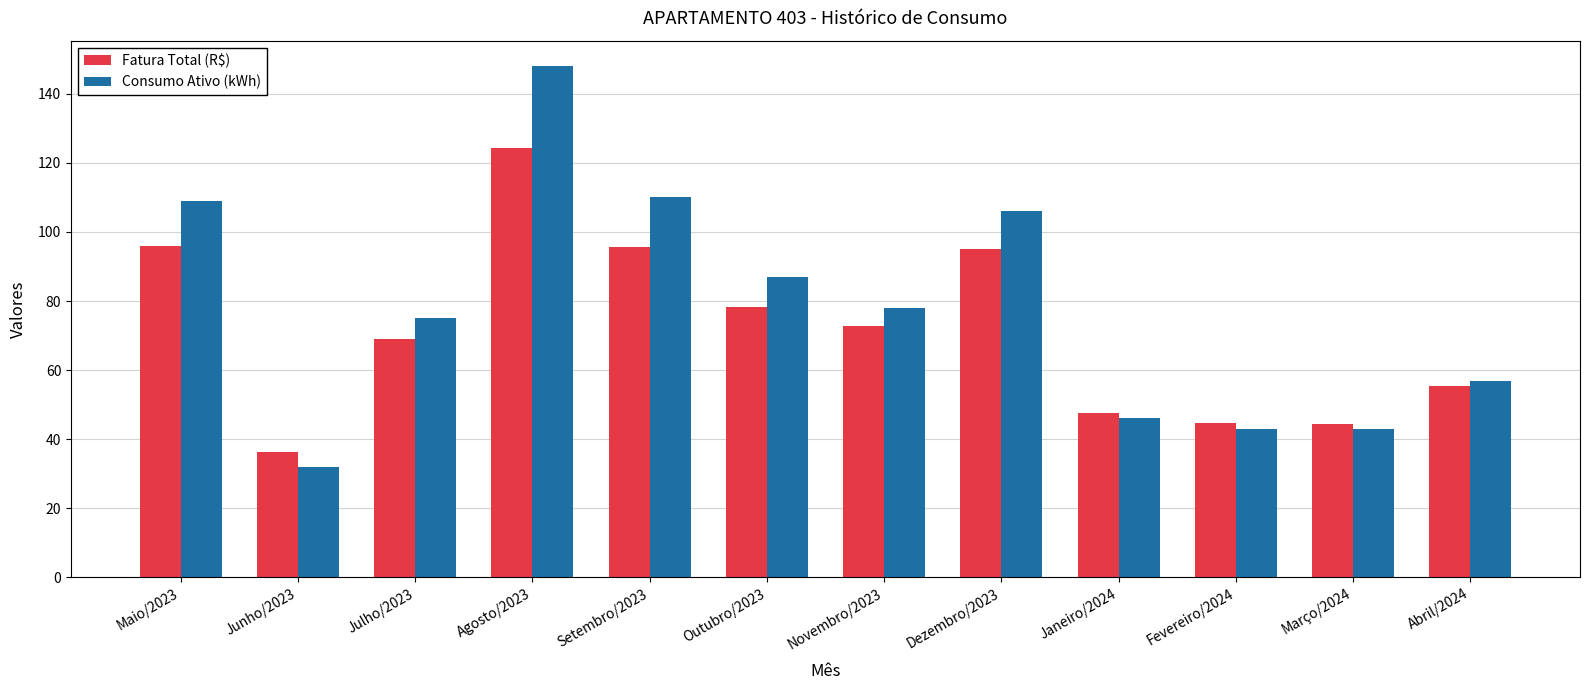

True or false: Fatura Total (R$) has a value of 197.9 at Agosto/2023.

False